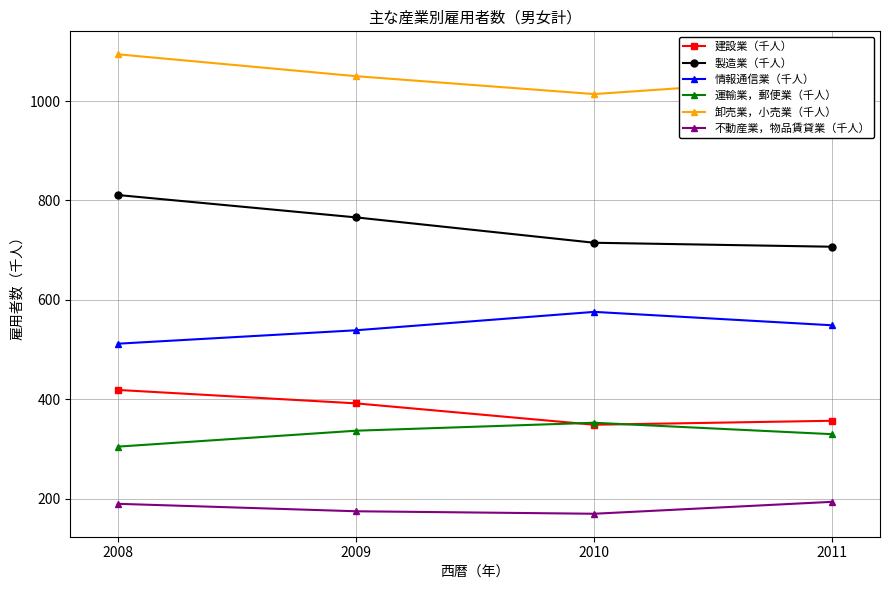

What are all the series names shown in the legend?

建設業（千人）, 製造業（千人）, 情報通信業（千人）, 運輸業，郵便業（千人）, 卸売業，小売業（千人）, 不動産業，物品賃貸業（千人）